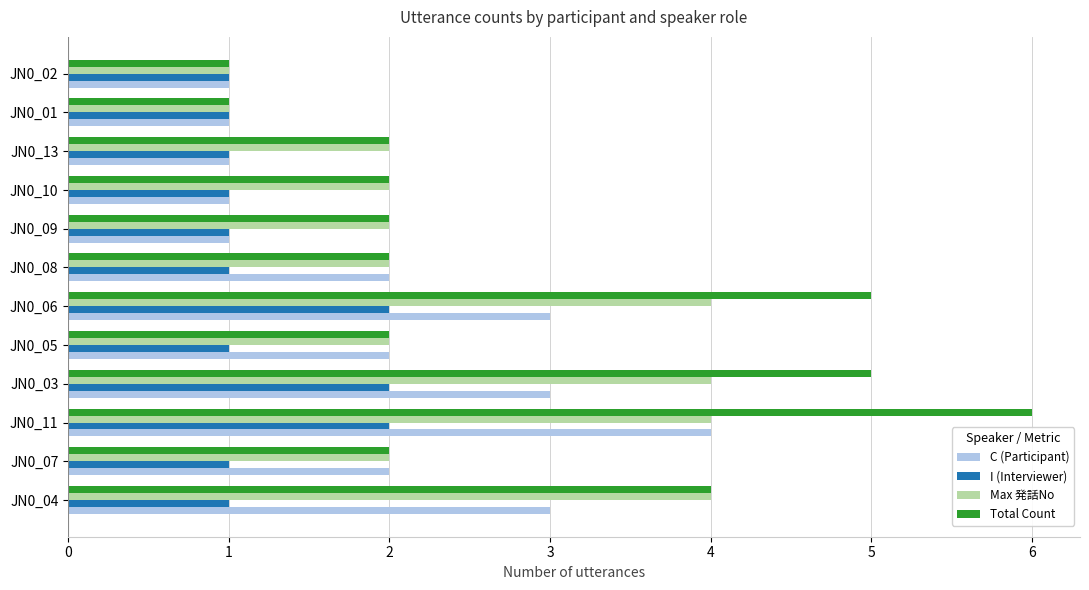

At which category is the sum across all series the highest?

JN0_11